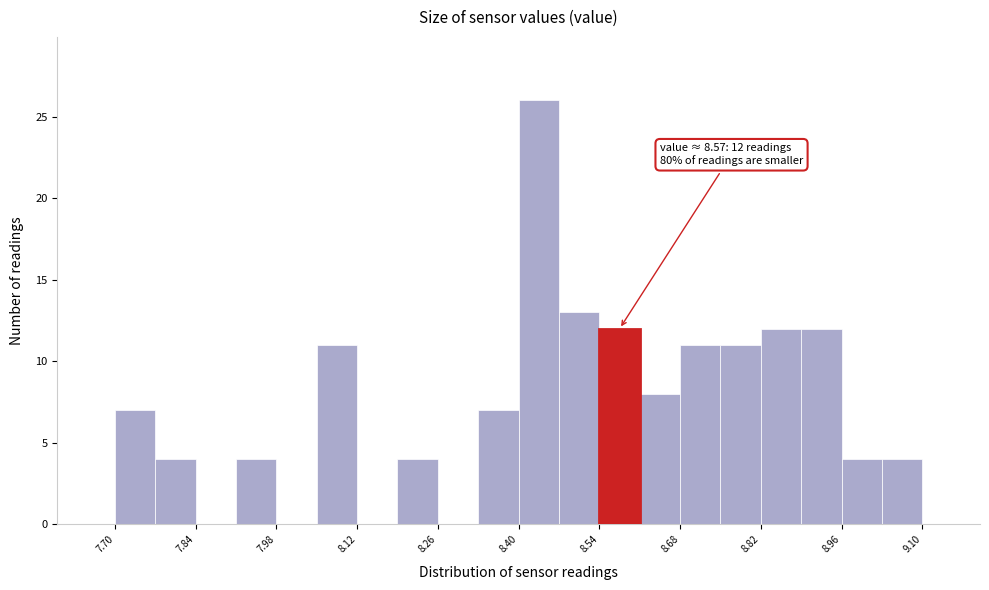

Read against the x-axis, roughly where is the centre of the tallest bar?

8.44